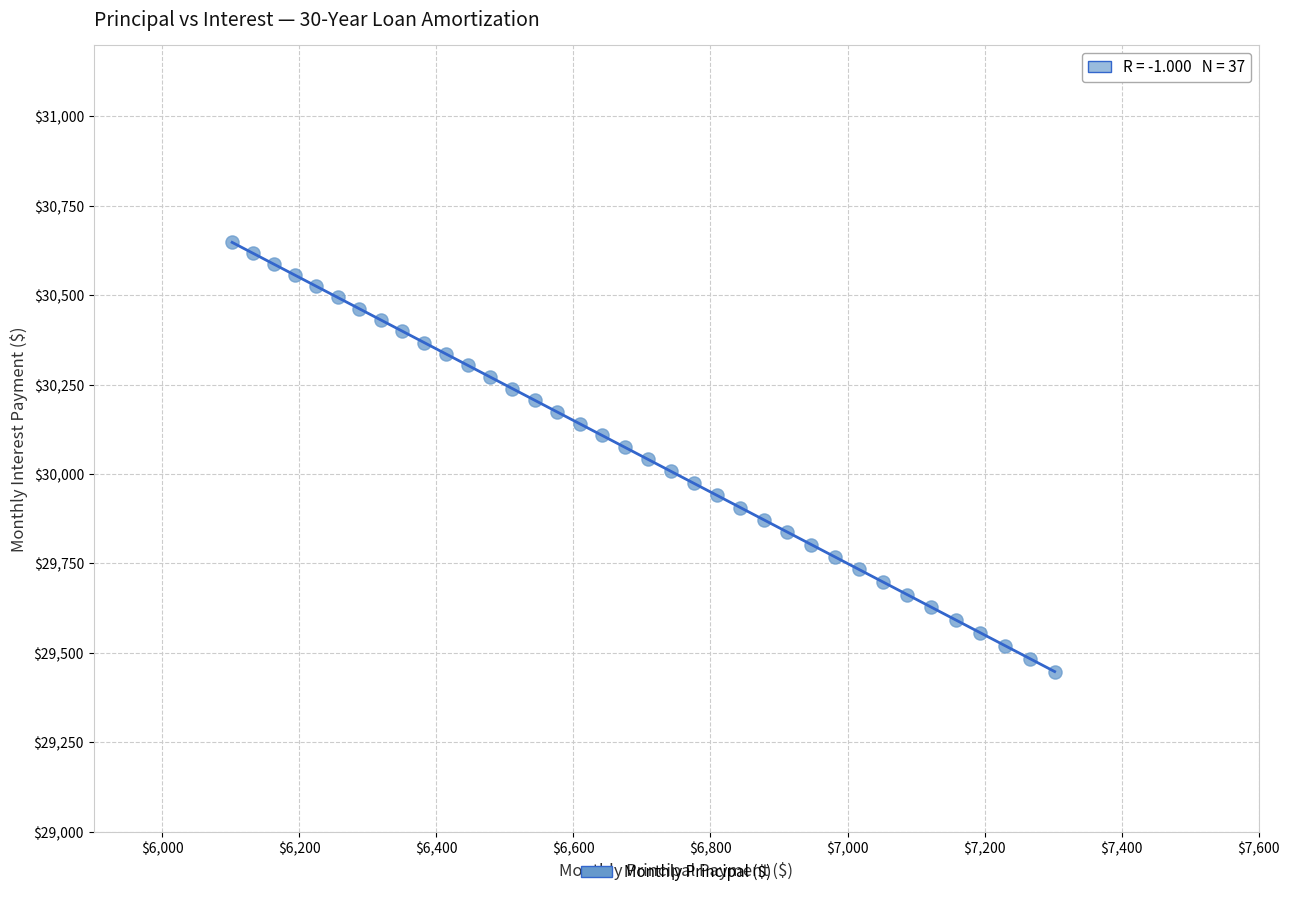

What is the range of X values (max minus min)?

1200.2